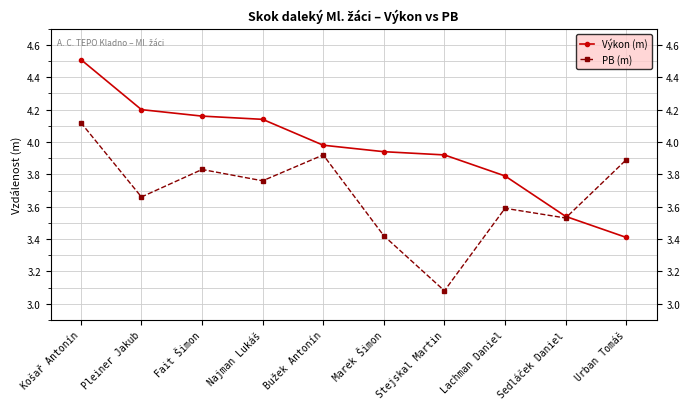

Does the chart display data point markers on the line(s)?

Yes